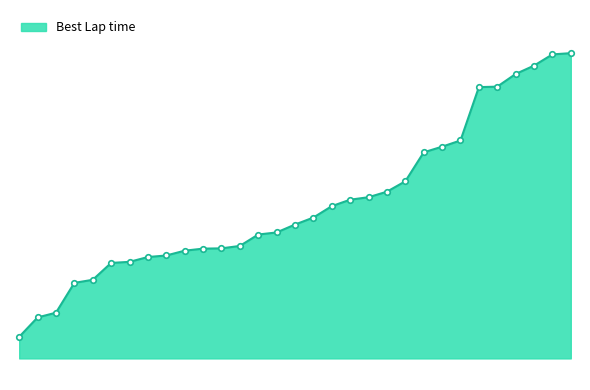

Does the chart display data point markers on the line(s)?

No